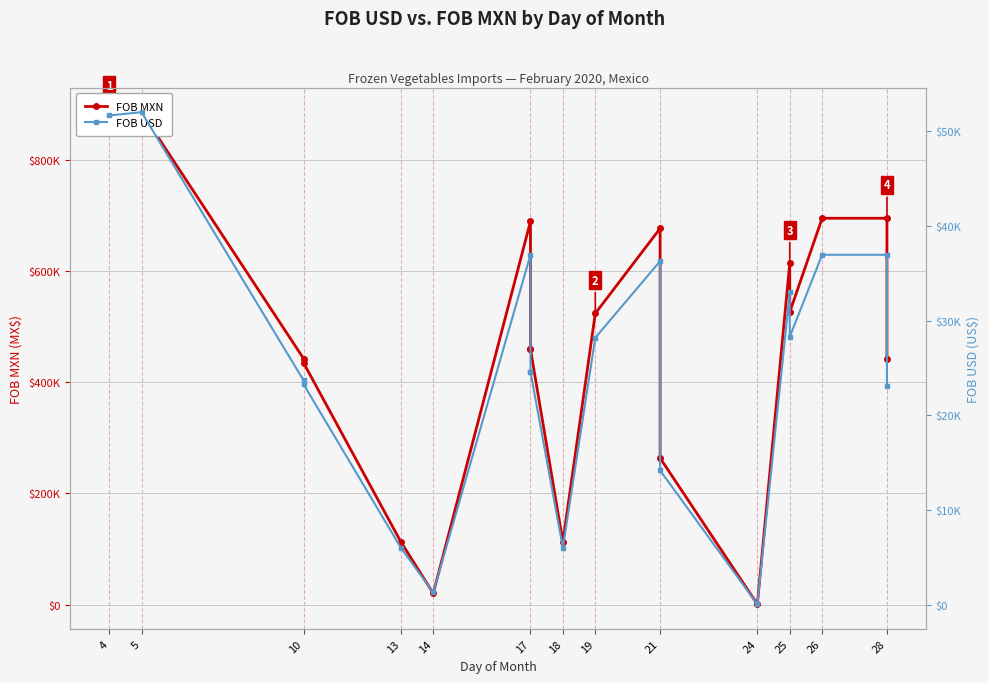

How many distinct data groups are displayed?

2